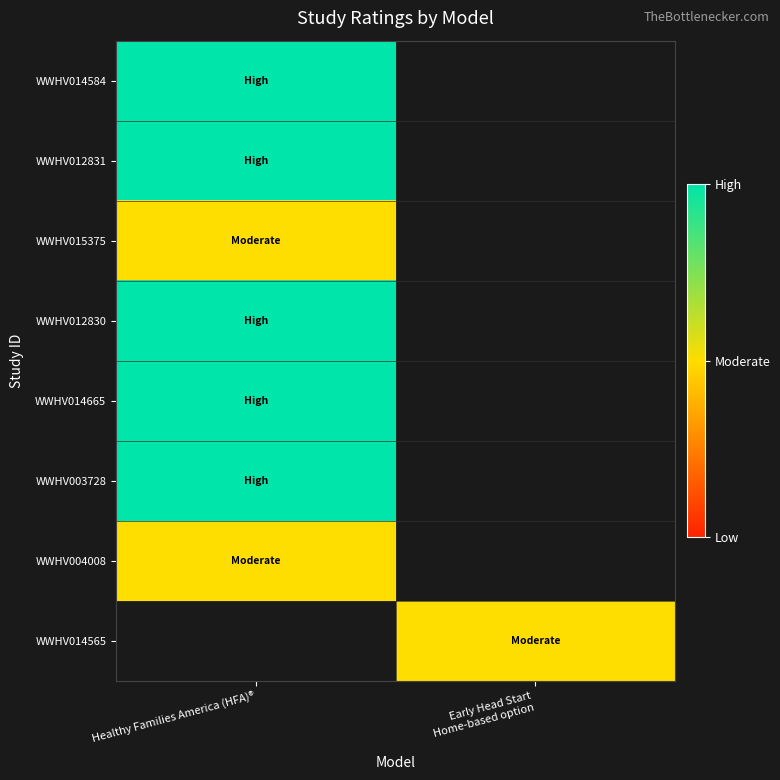

At which label does WWHV012831 reach its peak?

Healthy Families America (HFA)®